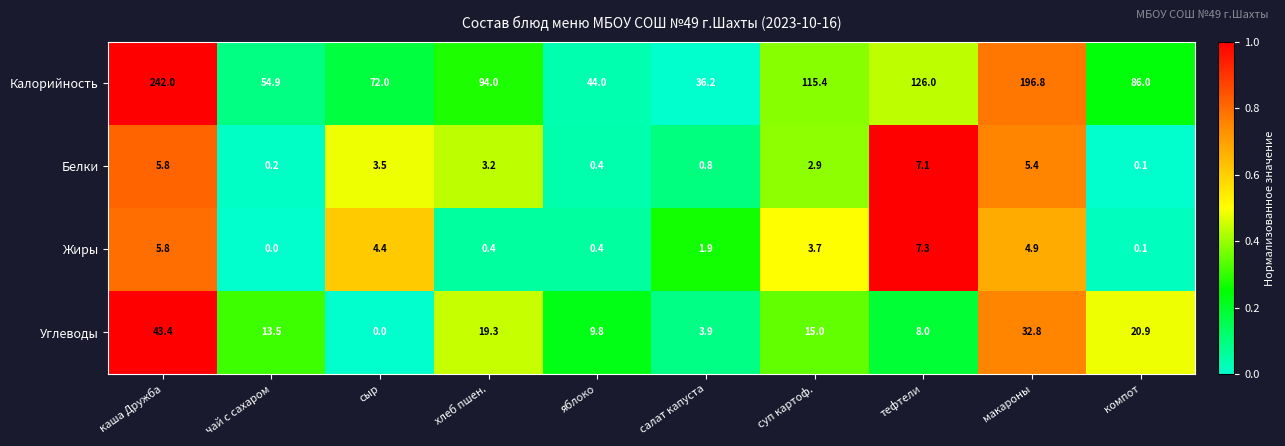

Rank the series by their maximum value, from highest to lowest.

Калорийность, Углеводы, Жиры, Белки